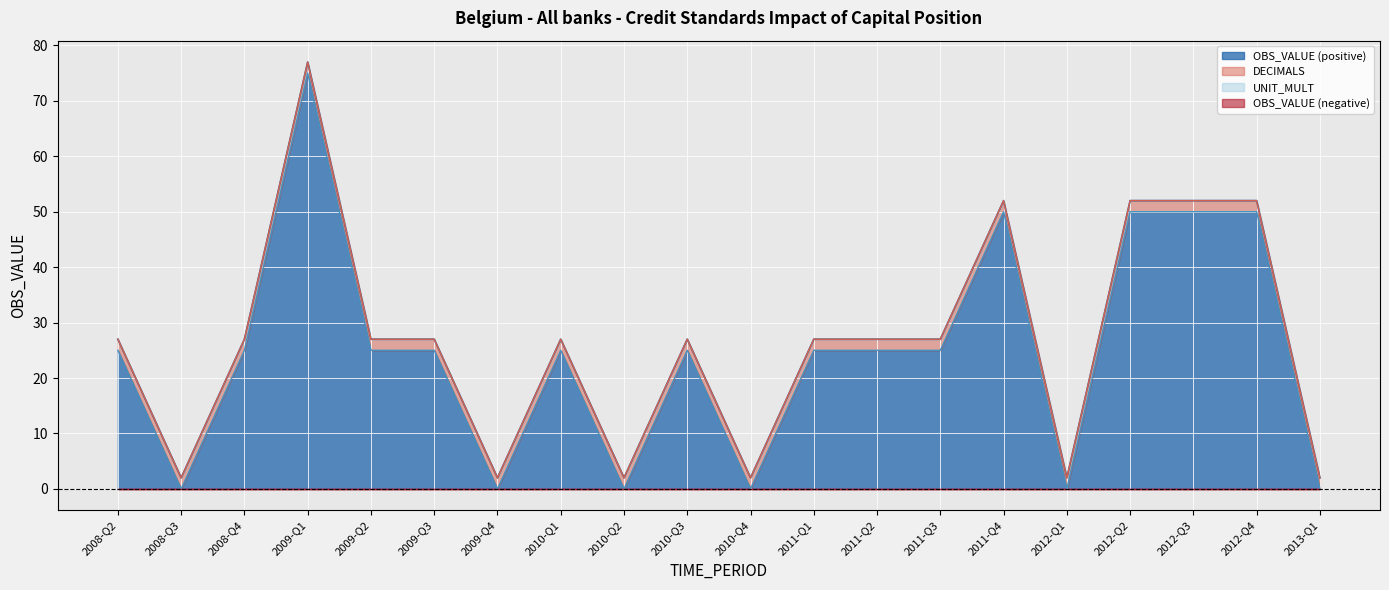

Which series has the largest range (max minus min)?

OBS_VALUE